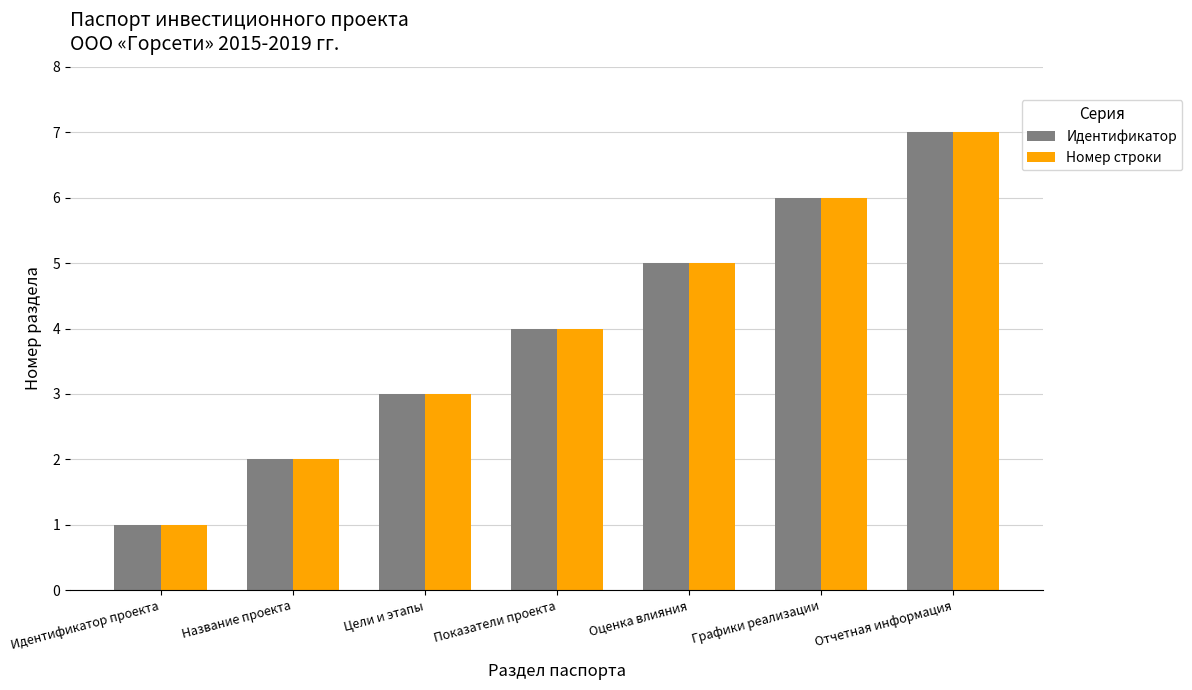

The Идентификатор series shows 1 at Идентификатор проекта. True or false?

True